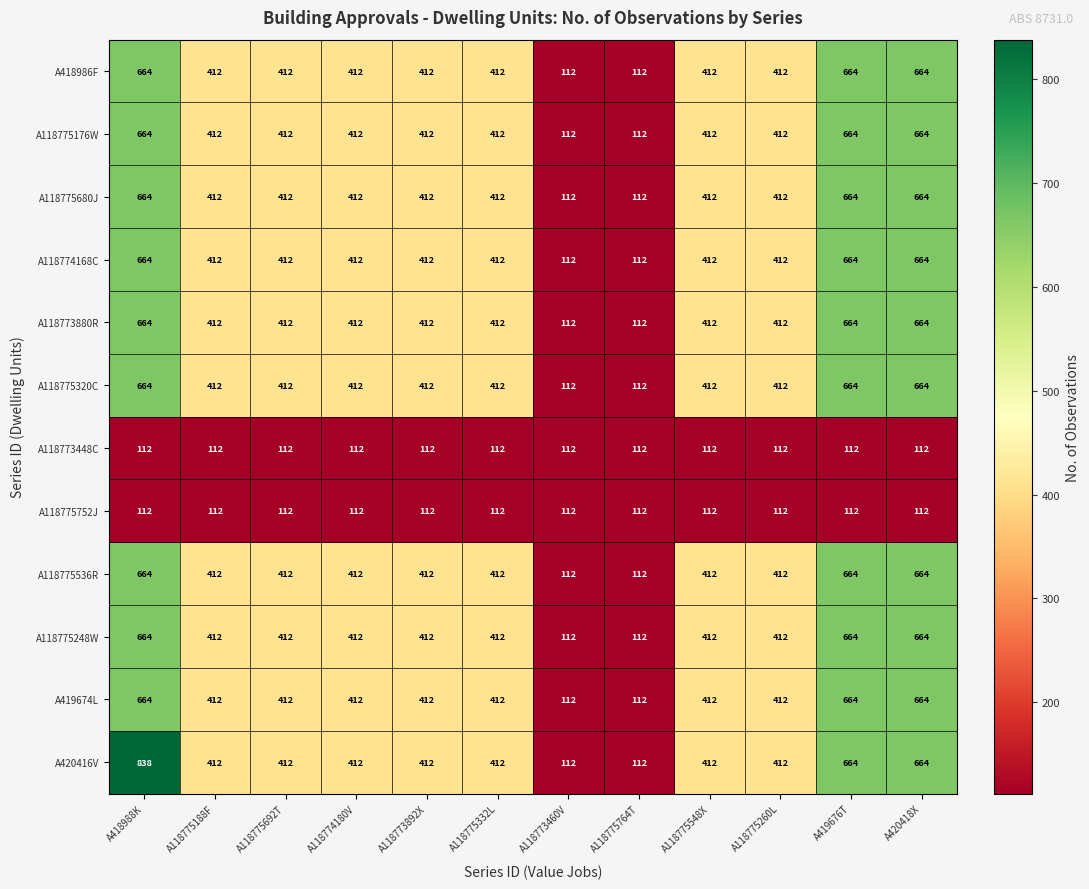

Which series has the largest range (max minus min)?

A420416V